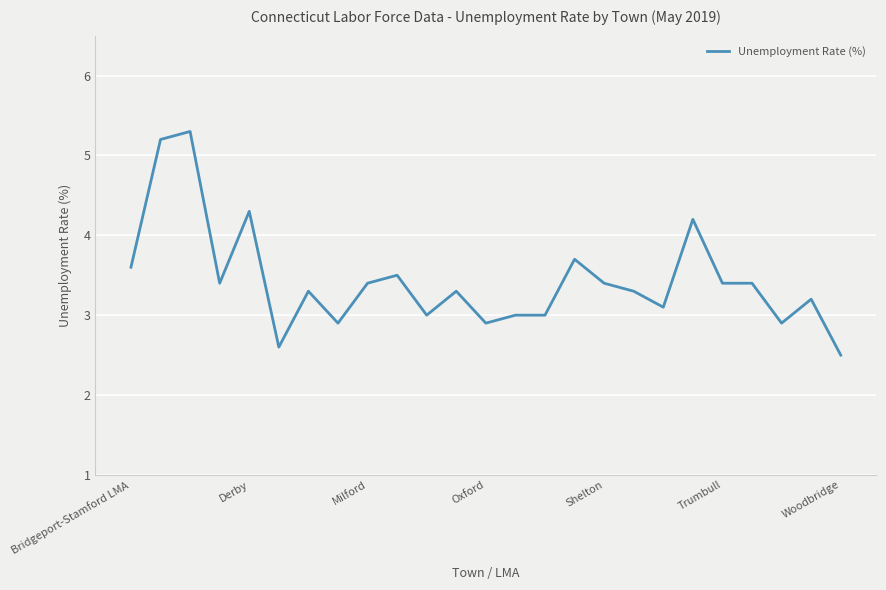

What is the difference between the maximum and minimum values?

2.8